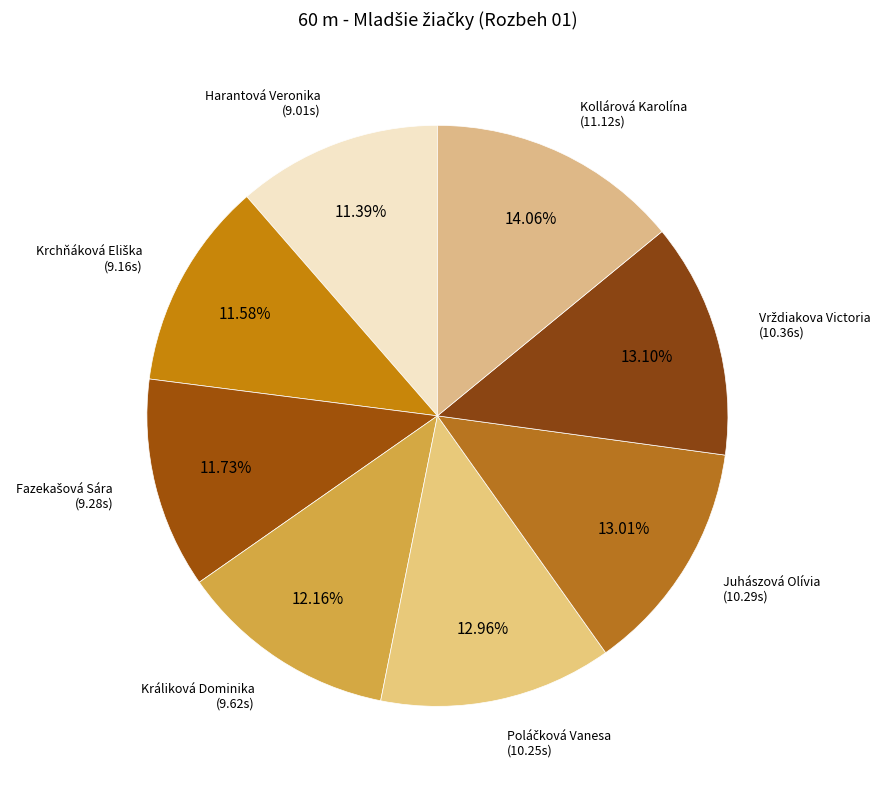

Count the number of slices in the pie.

8